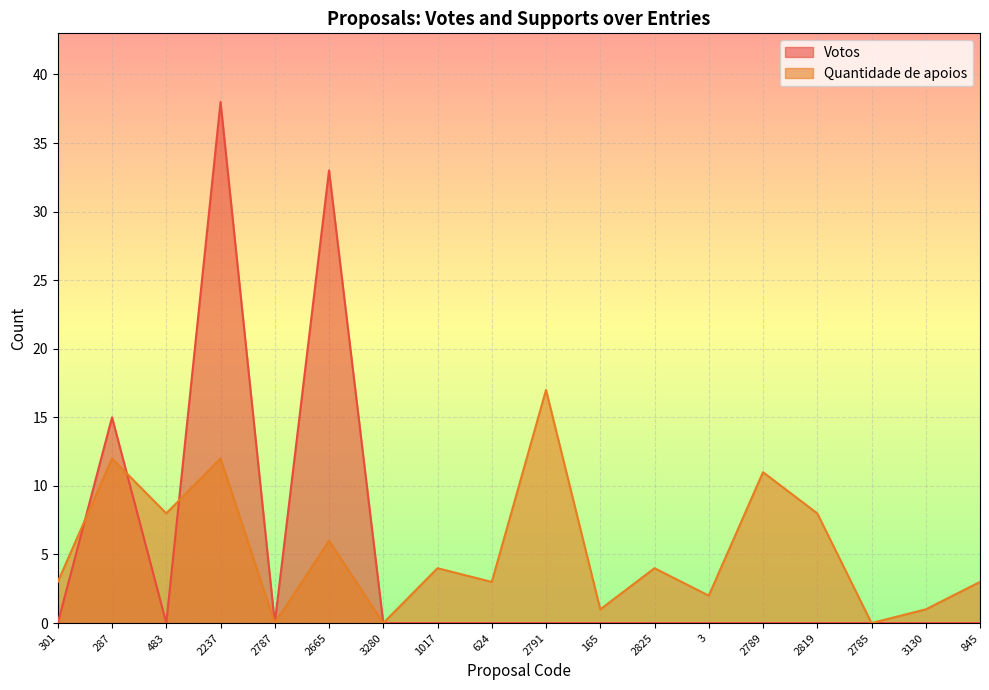

Is the value of Quantidade de apoios at 624 greater than the value of Votos at 2237?

No